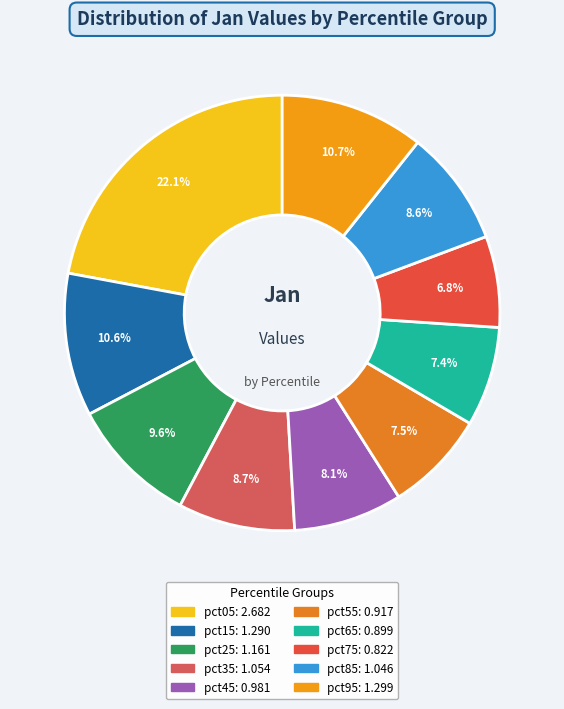

Which category has the biggest portion of the pie?

pct05